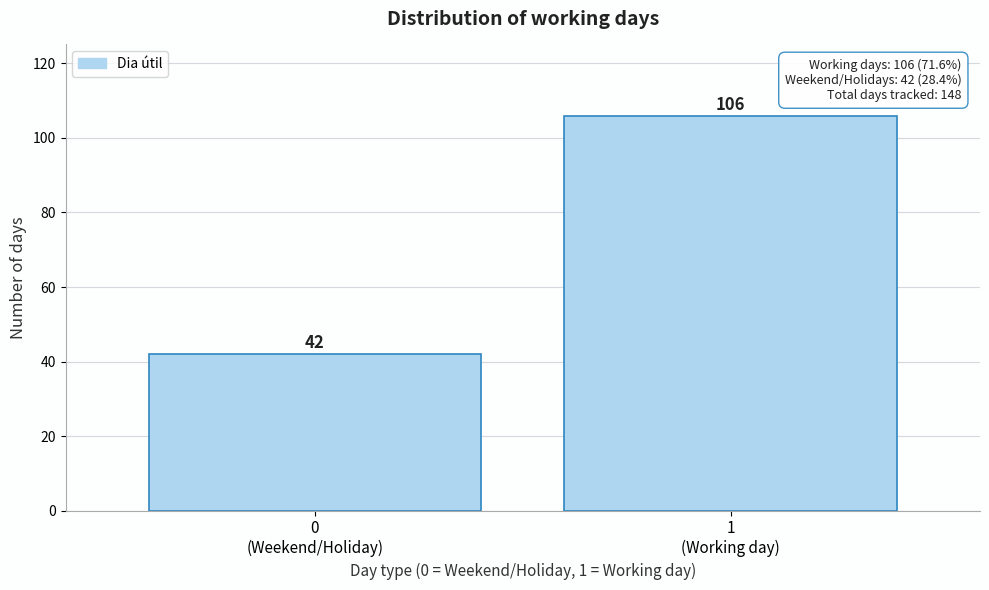

Reading right to left, extract all data points from this chart.

106	42